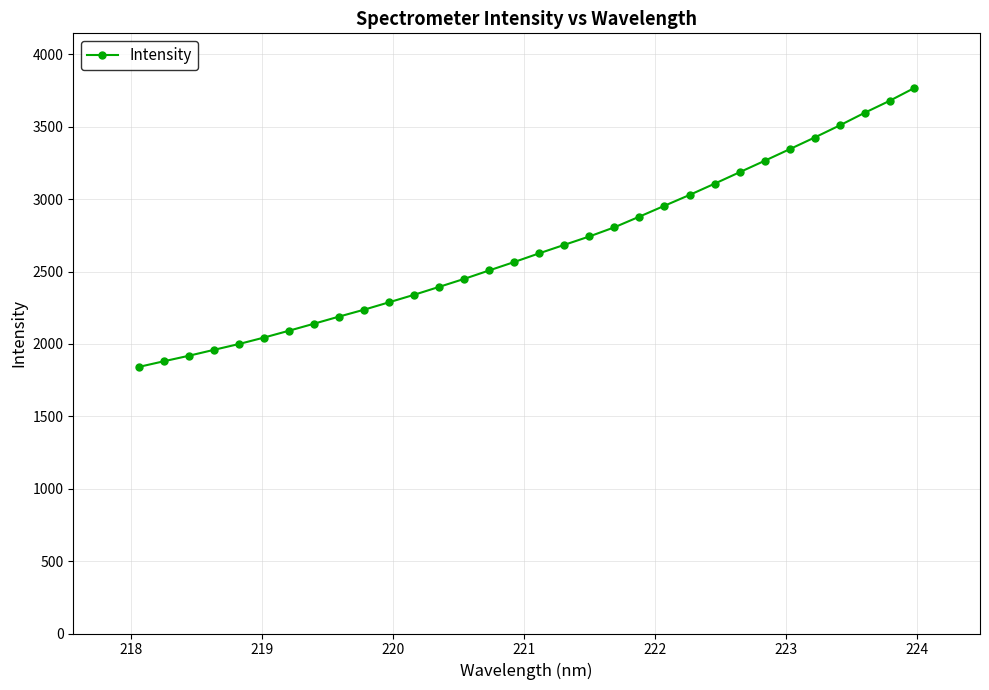

What is the smallest value displayed?

1841.4